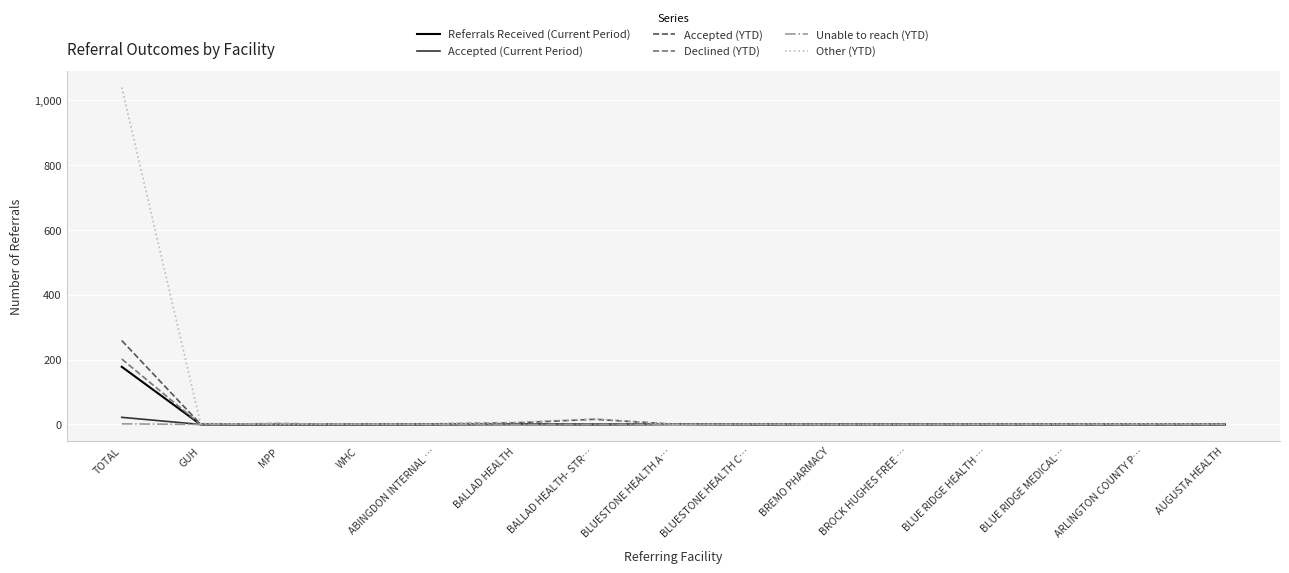

Which series has the largest total across all categories?

Other (YTD)